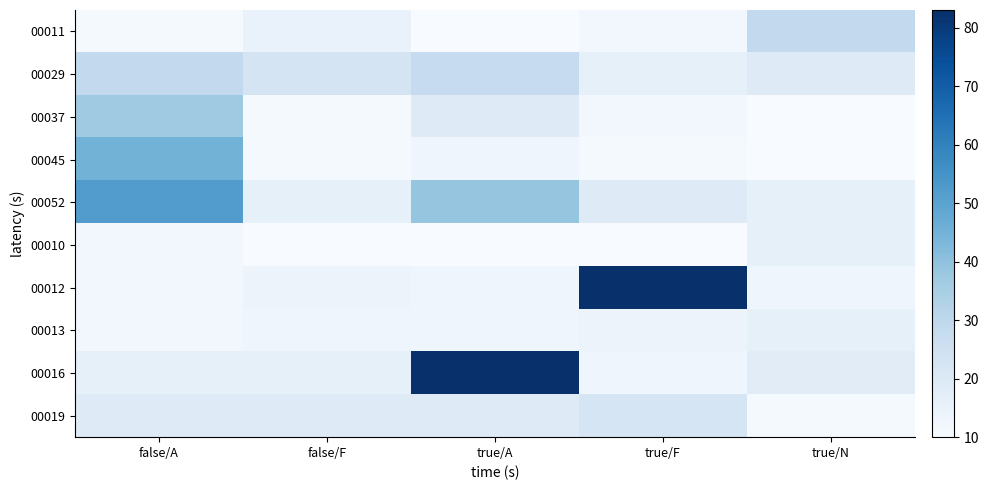

What is the maximum value shown in the chart?

83